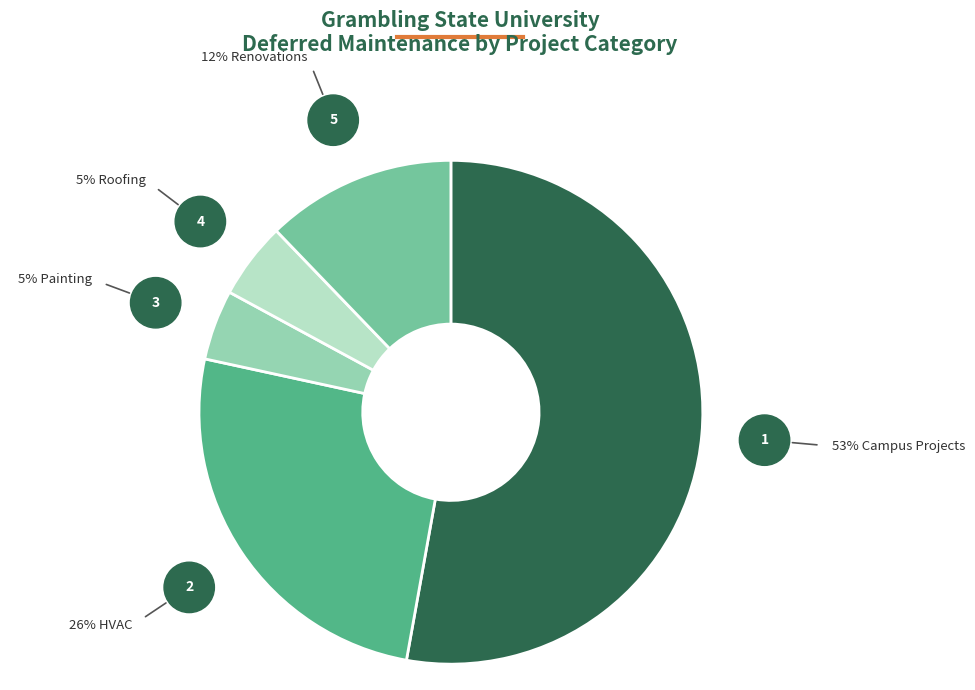

Is there a majority slice in this chart?

Yes